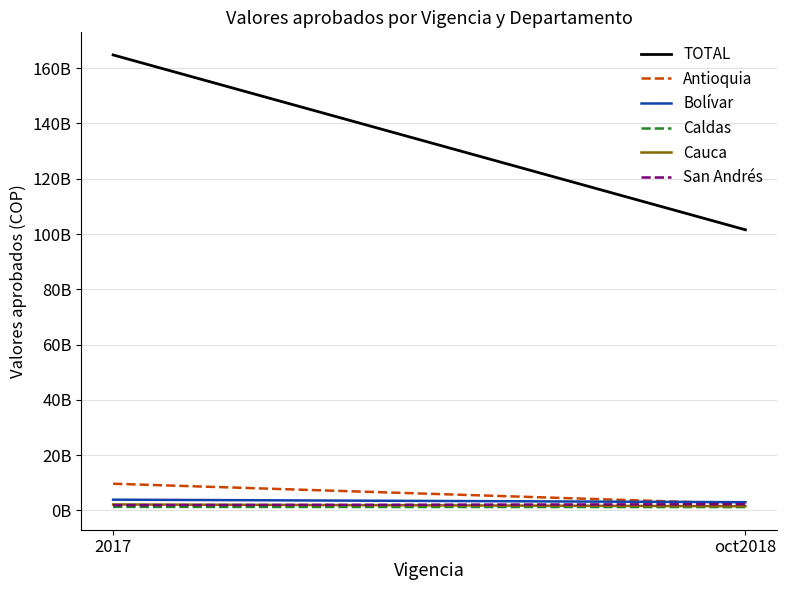

Is this an area chart (filled region under the line)?

No